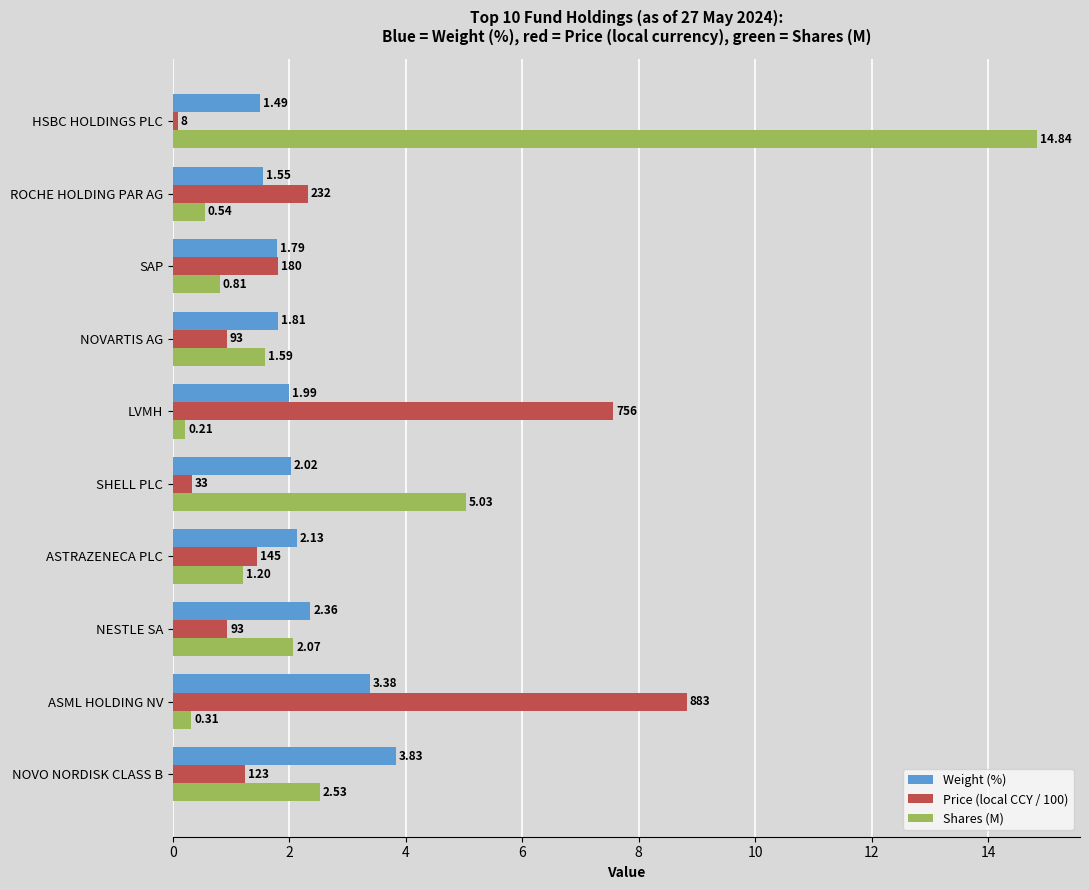

Which category has the lowest value in the Shares (M) series?

LVMH